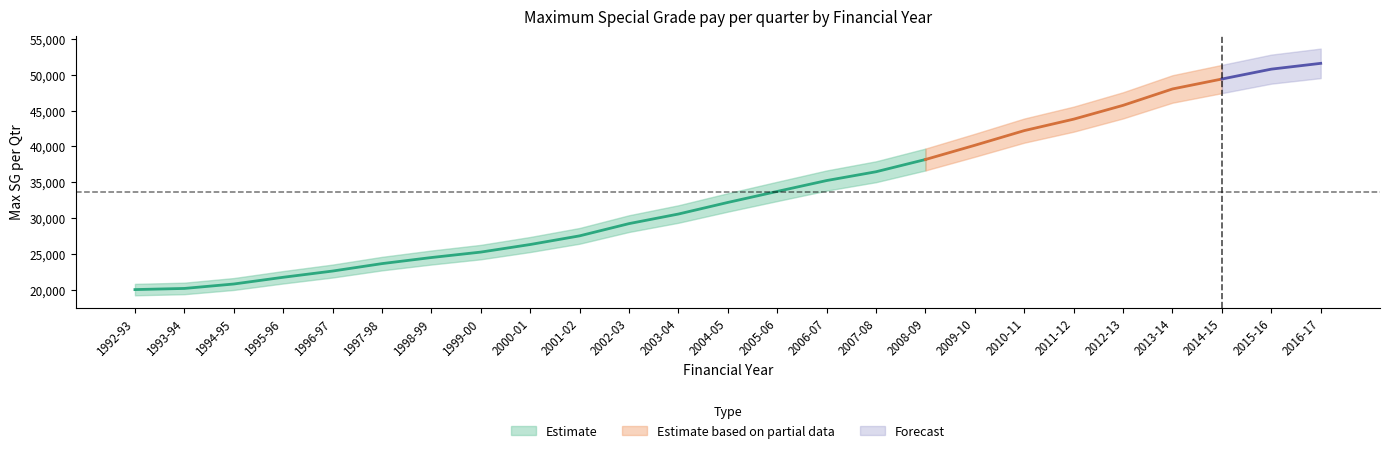

What is the sum of the values at 2007-08 and 2004-05?

68650